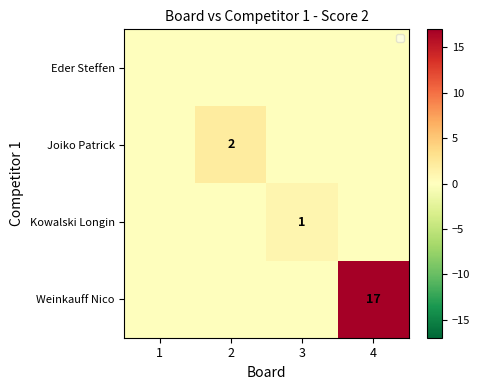

True or false: Weinkauff Nico has a value of 17 at 4.

True